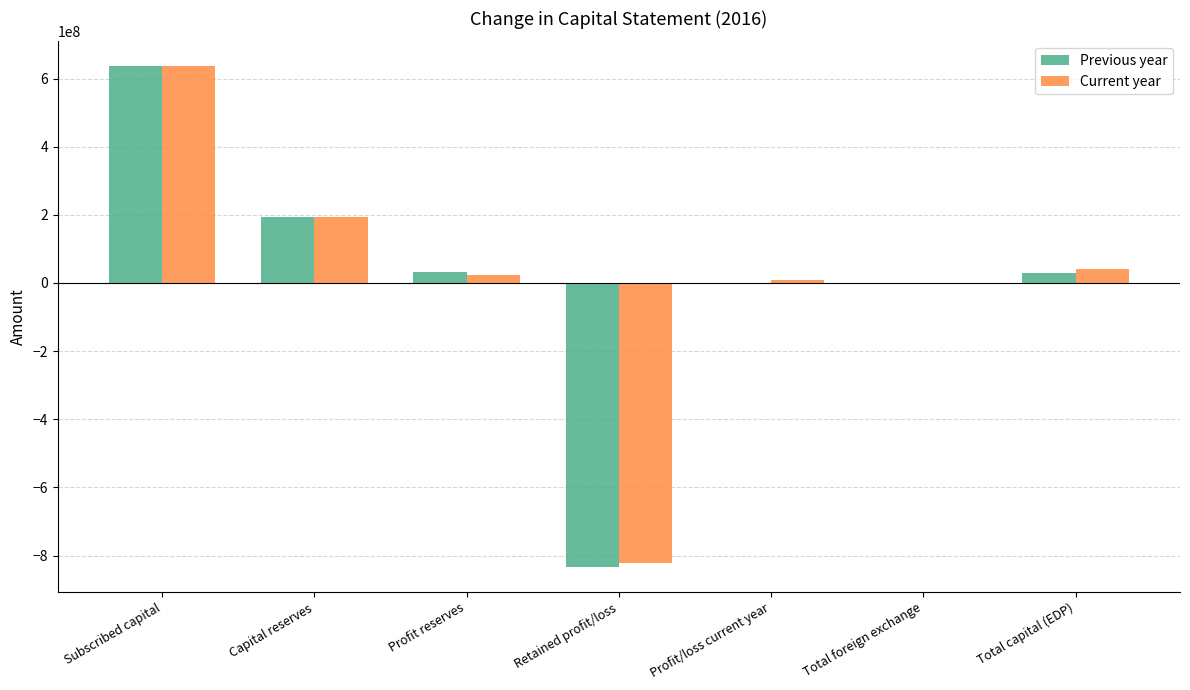

Where does the Current year series first go above 24677448?

Subscribed capital